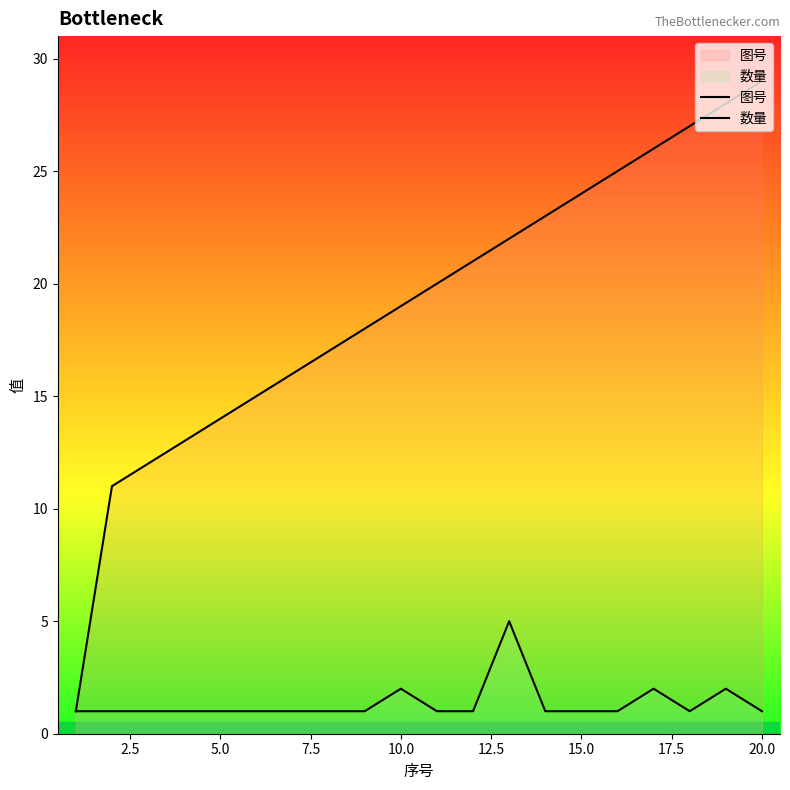

Which series has the largest total across all categories?

图号